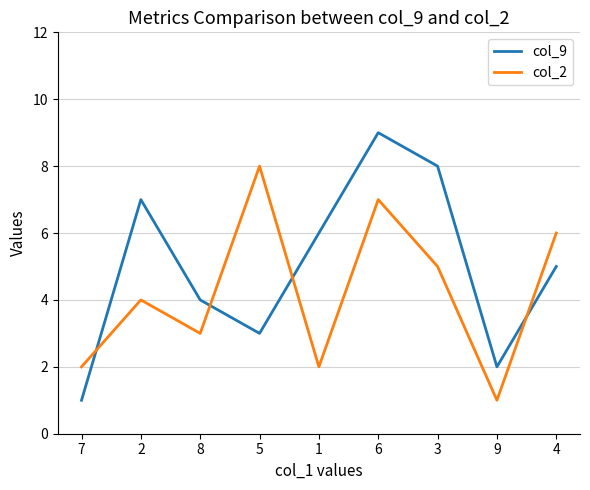

Between 8 and 3, which series saw the biggest shift?

col_9